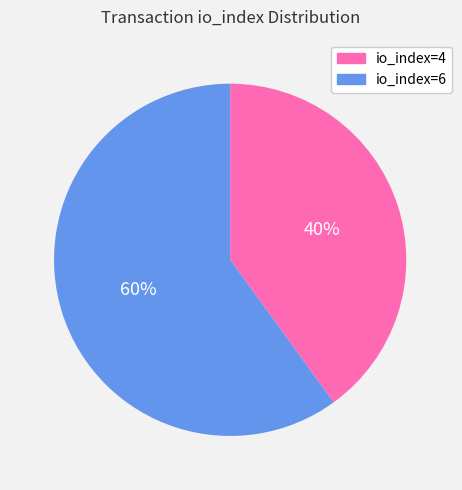

What is the ratio of the value at io_index=4 to the value at io_index=6?

0.7